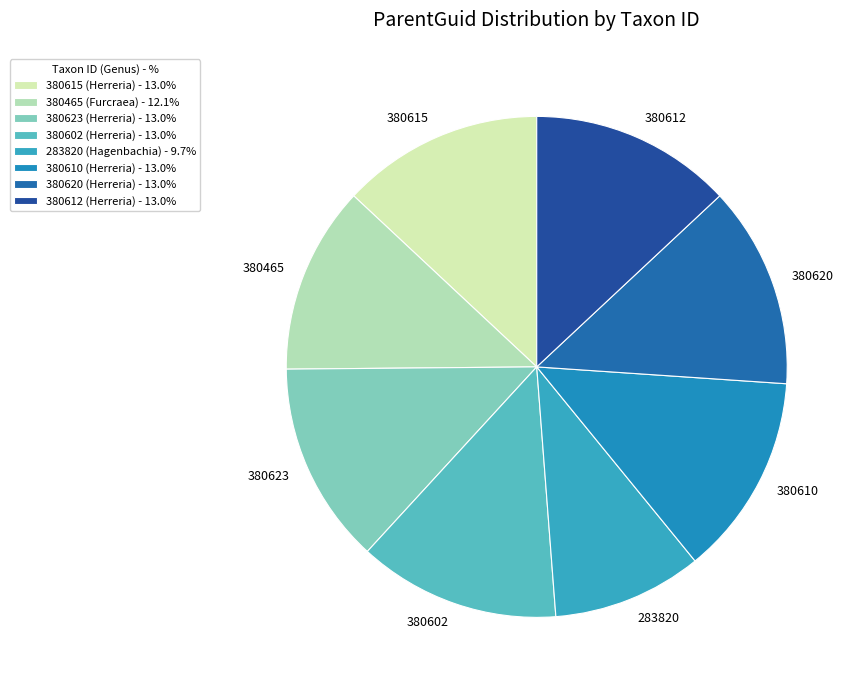

Approximately how many times larger is the value at 380612 compared to 380465?

1.1